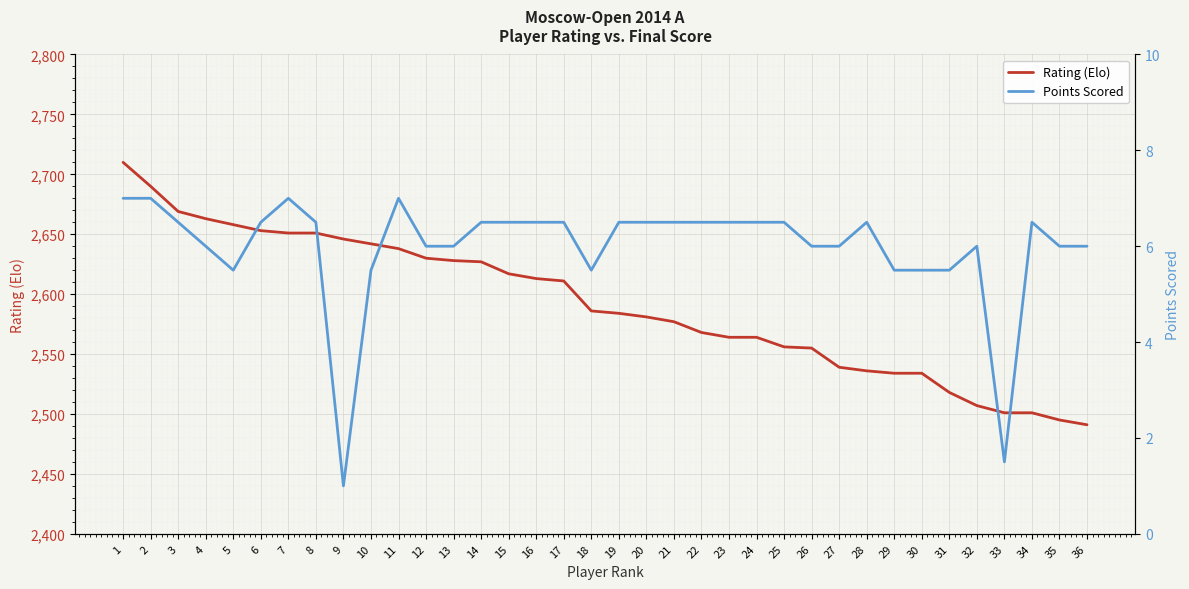

What is the total value across all series at 17?

2617.5